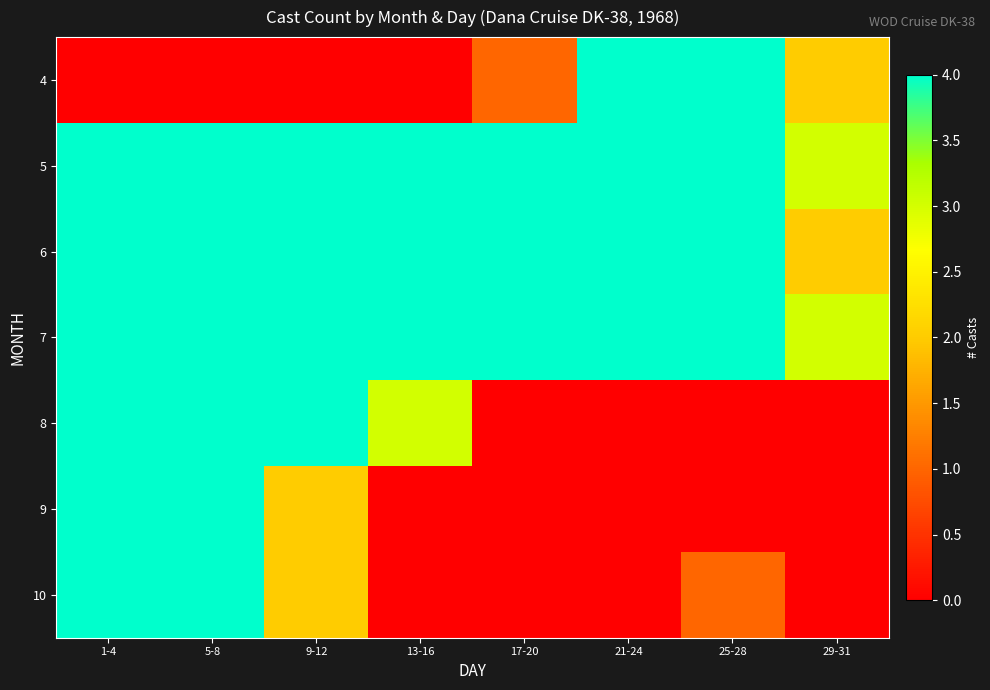

Rank the series at 9-12 from lowest to highest value.

4, 9, 10, 5, 6, 7, 8